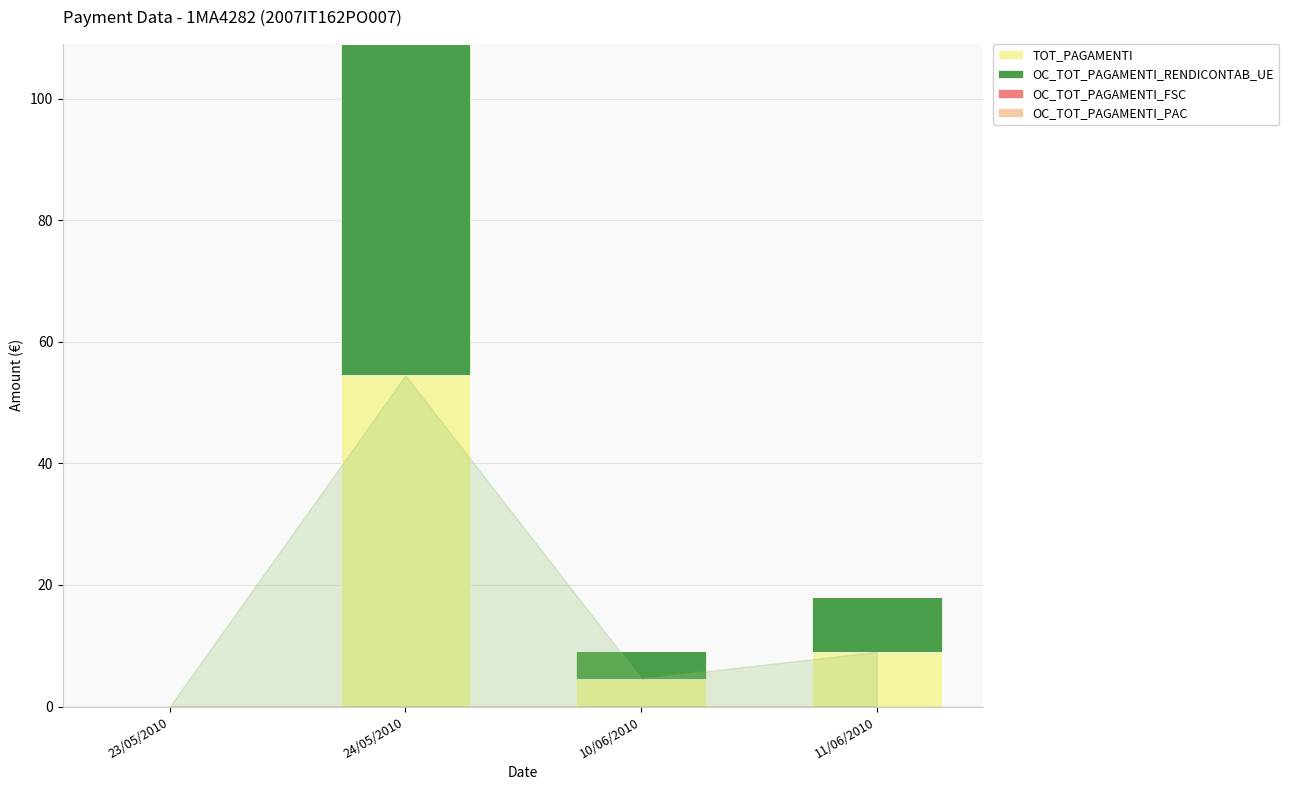

At which category is the sum across all series the highest?

24/05/2010